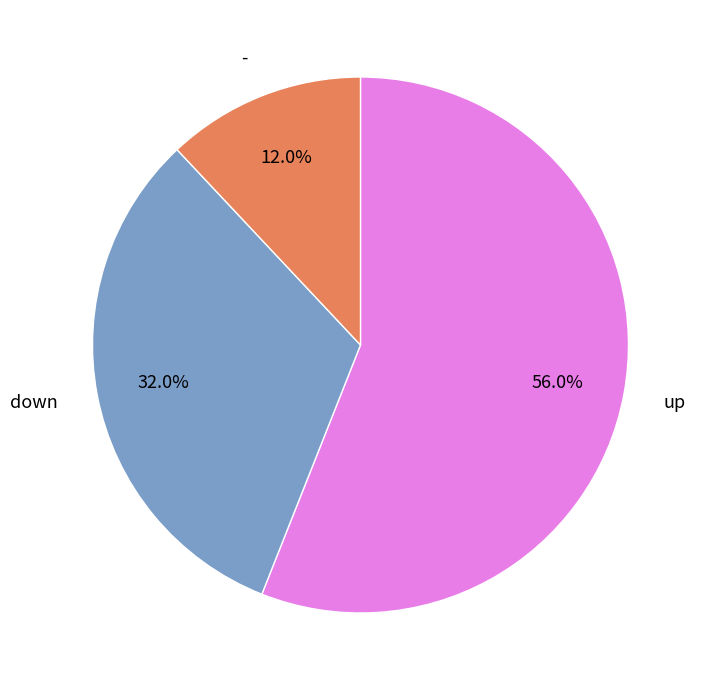

What percentage do down and up together represent?

88.0%